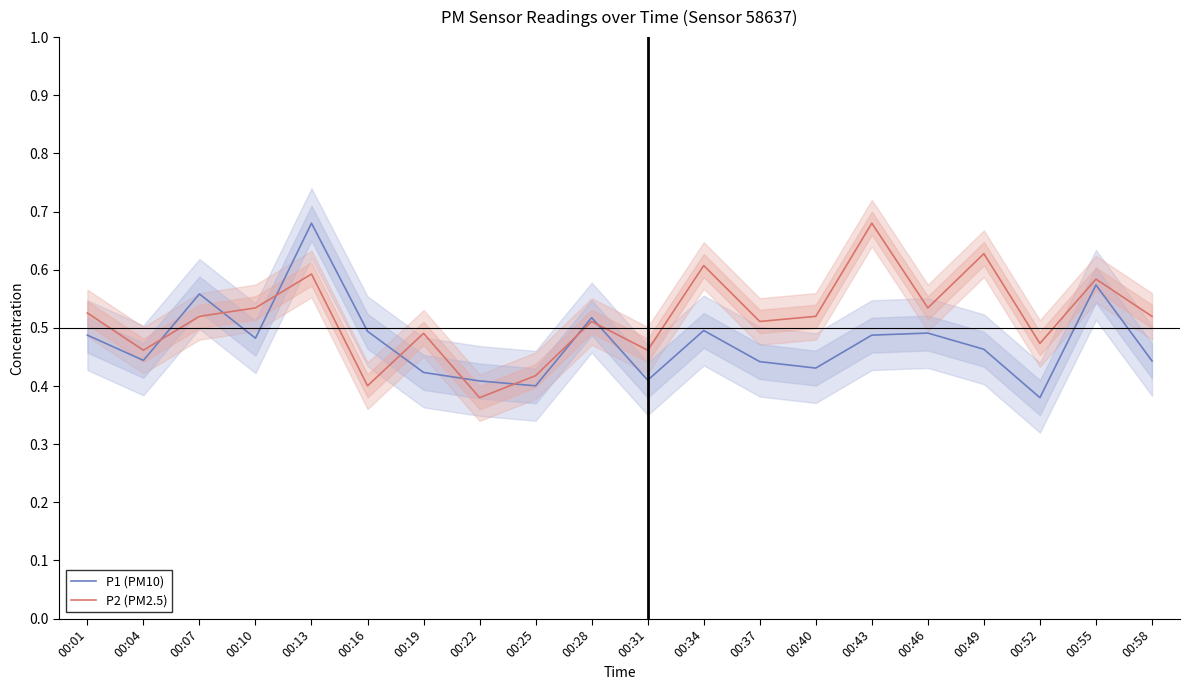

Between 00:07 and 00:19, which is larger?

00:07